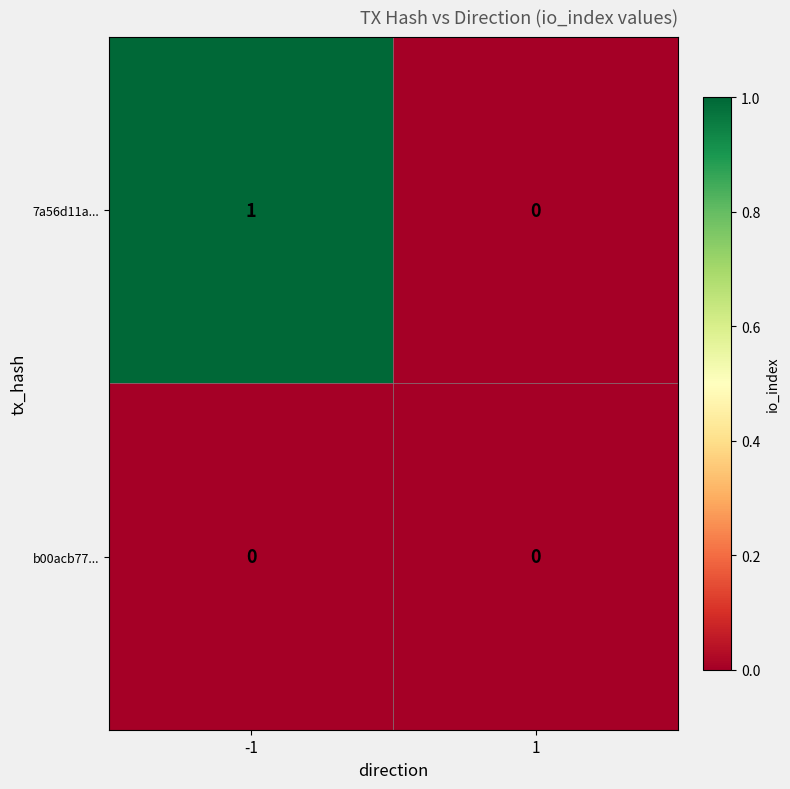

How many categories are shown in the chart?

2